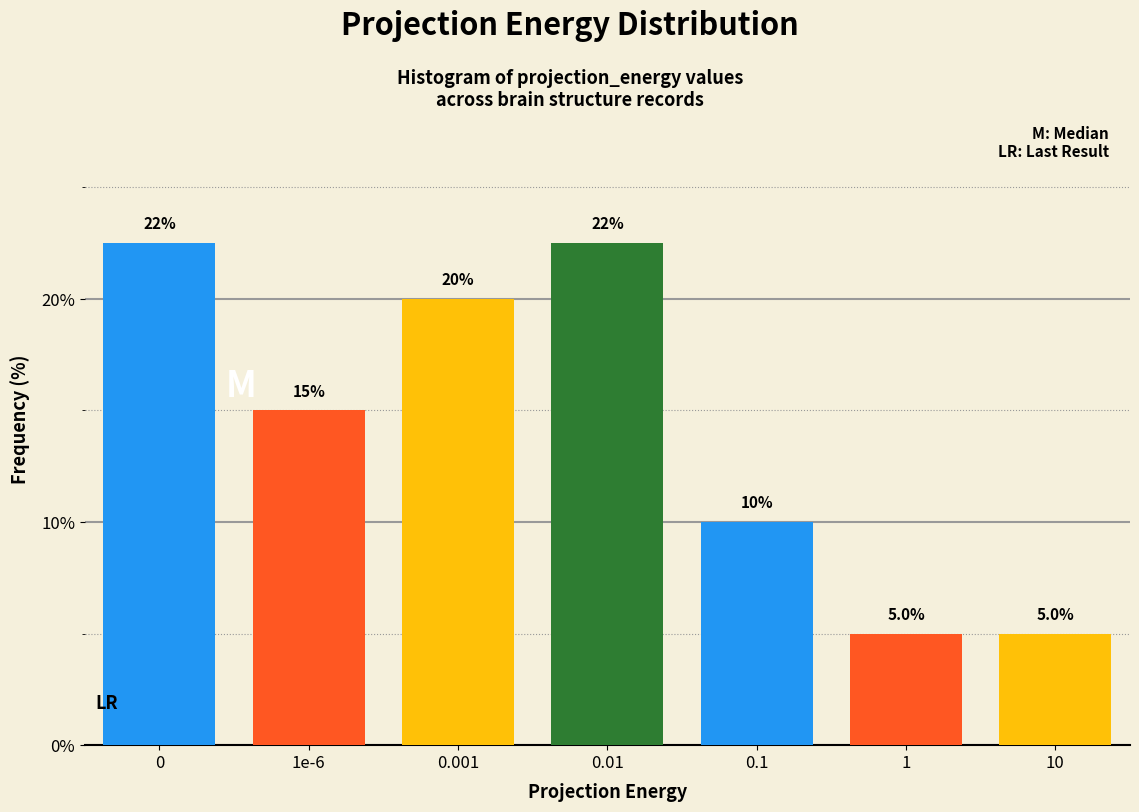

Reading left to right, list all the values displayed in this chart.

0=22.5	1e-6=15.0	0.001=20.0	0.01=22.5	0.1=10.0	1=5.0	10=5.0